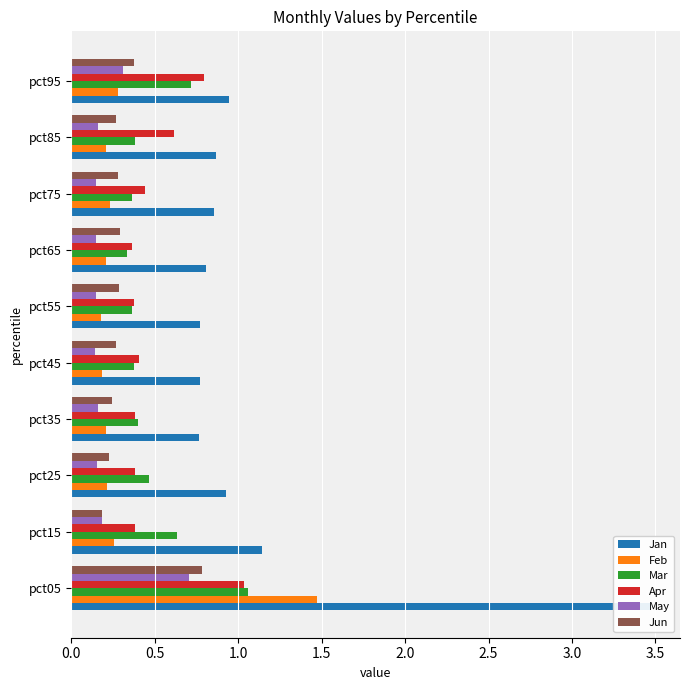

What is the difference between the maximum and minimum values in the Jun series?

0.6